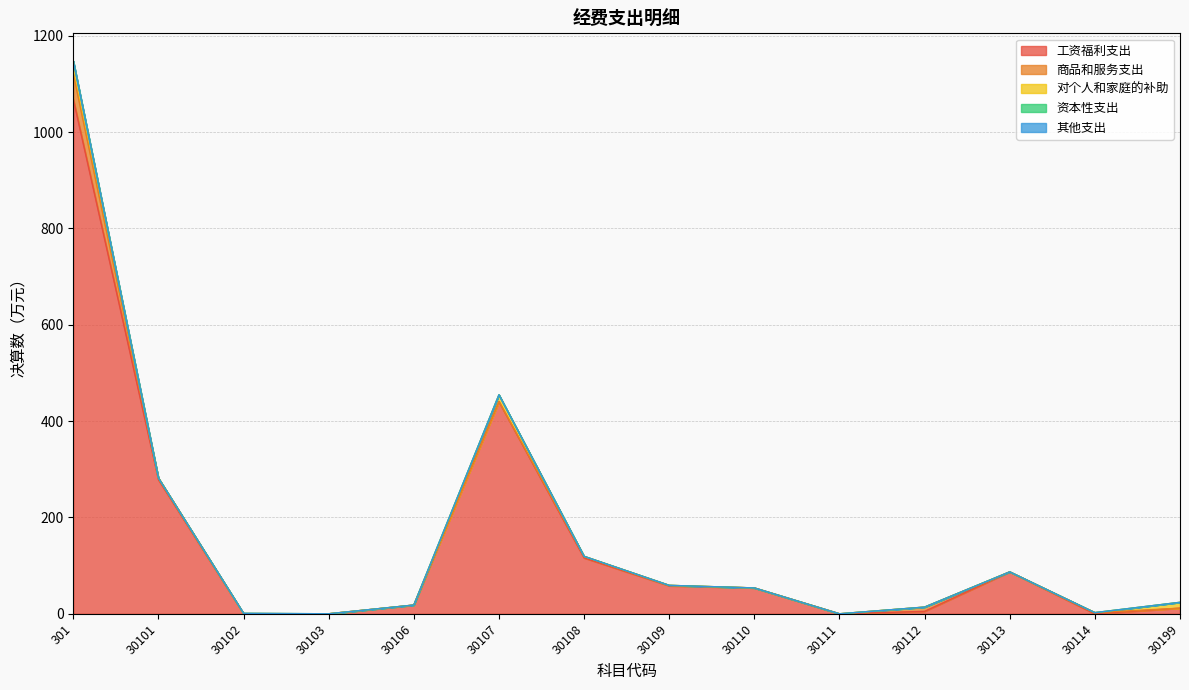

What is the greatest value displayed?

1068.5